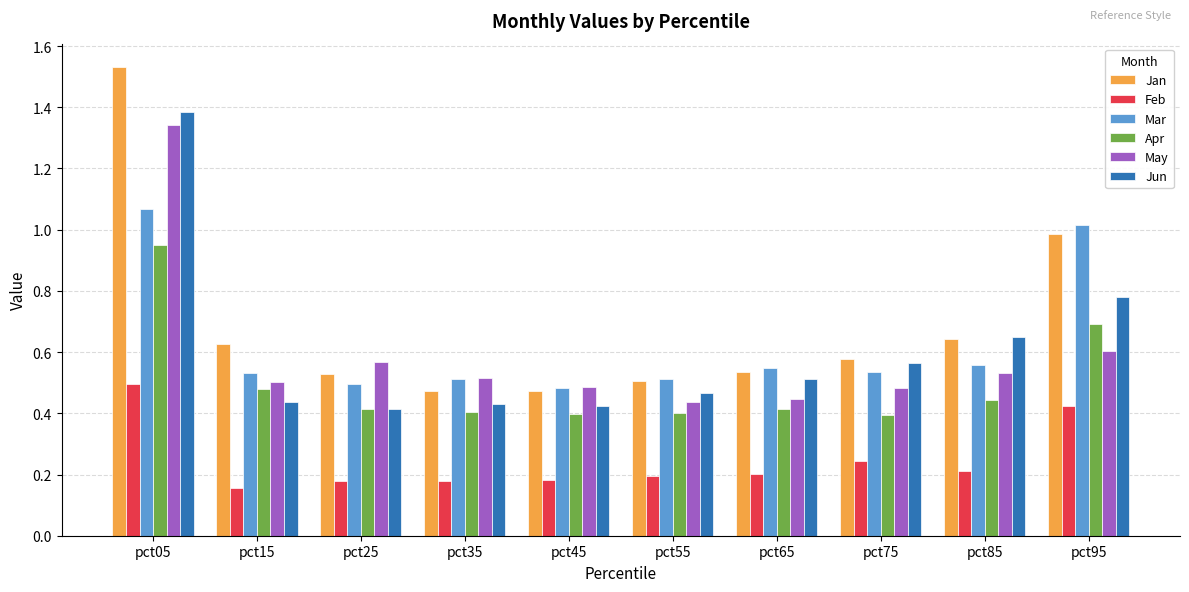

Is the value of Mar at pct45 greater than the value of Feb at pct15?

Yes